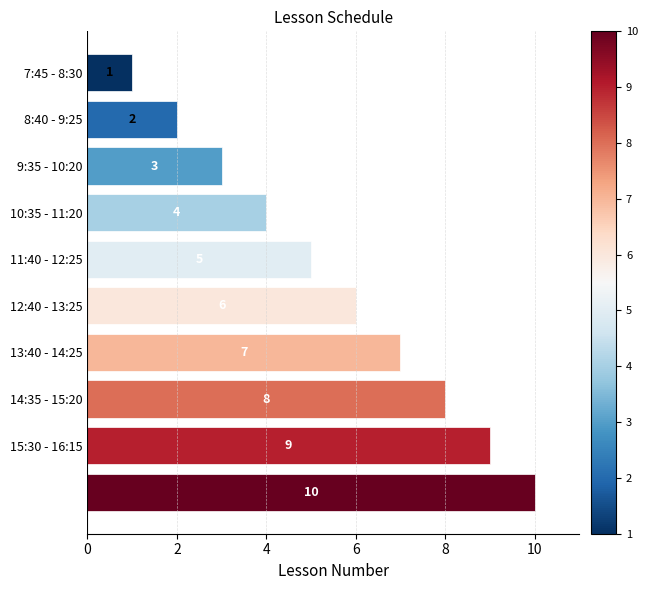

What is the average value?

6